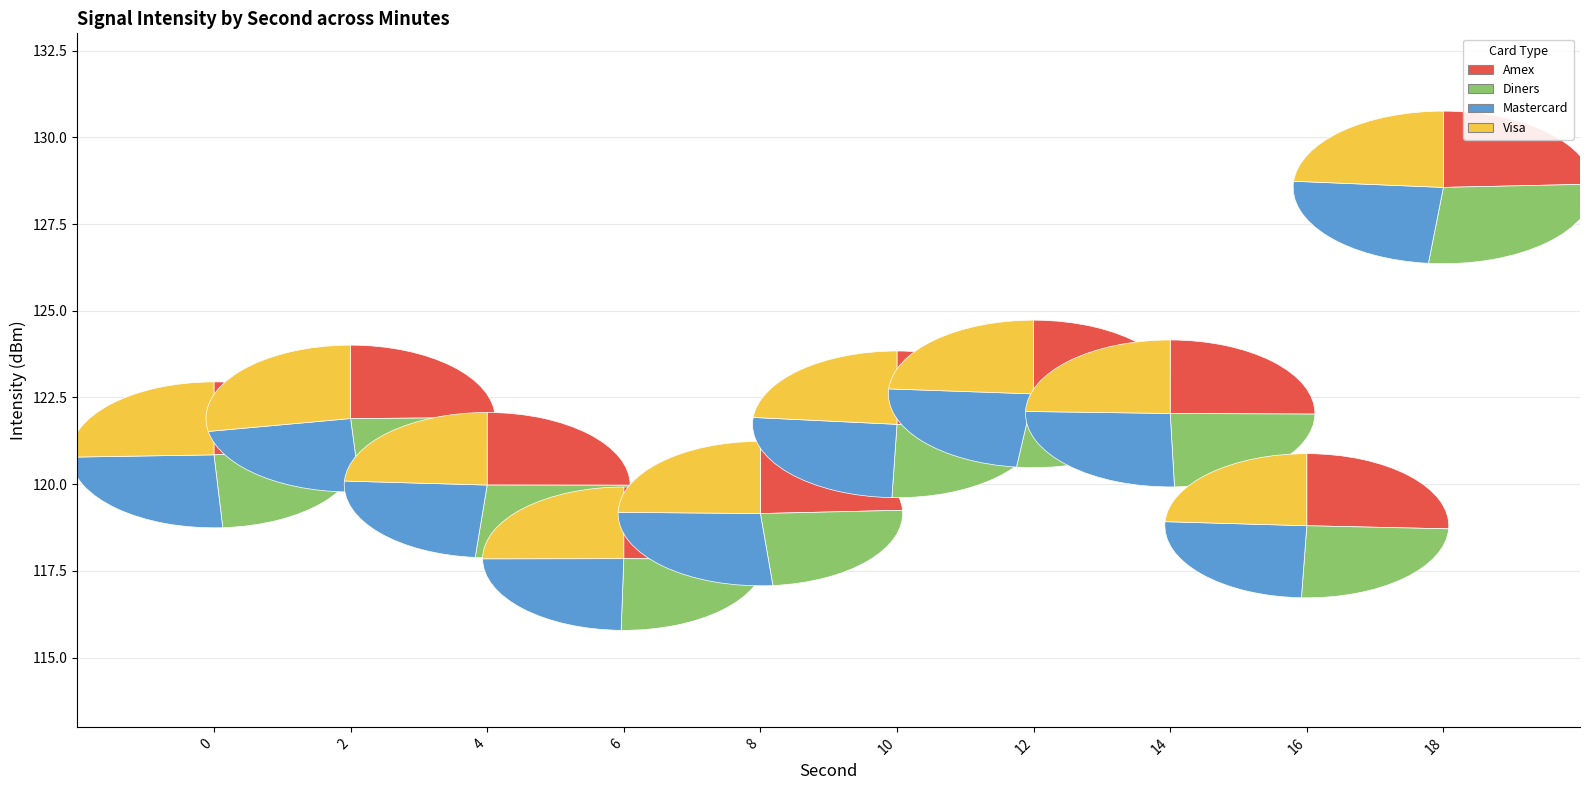

Which series has the widest spread of values?

Diners